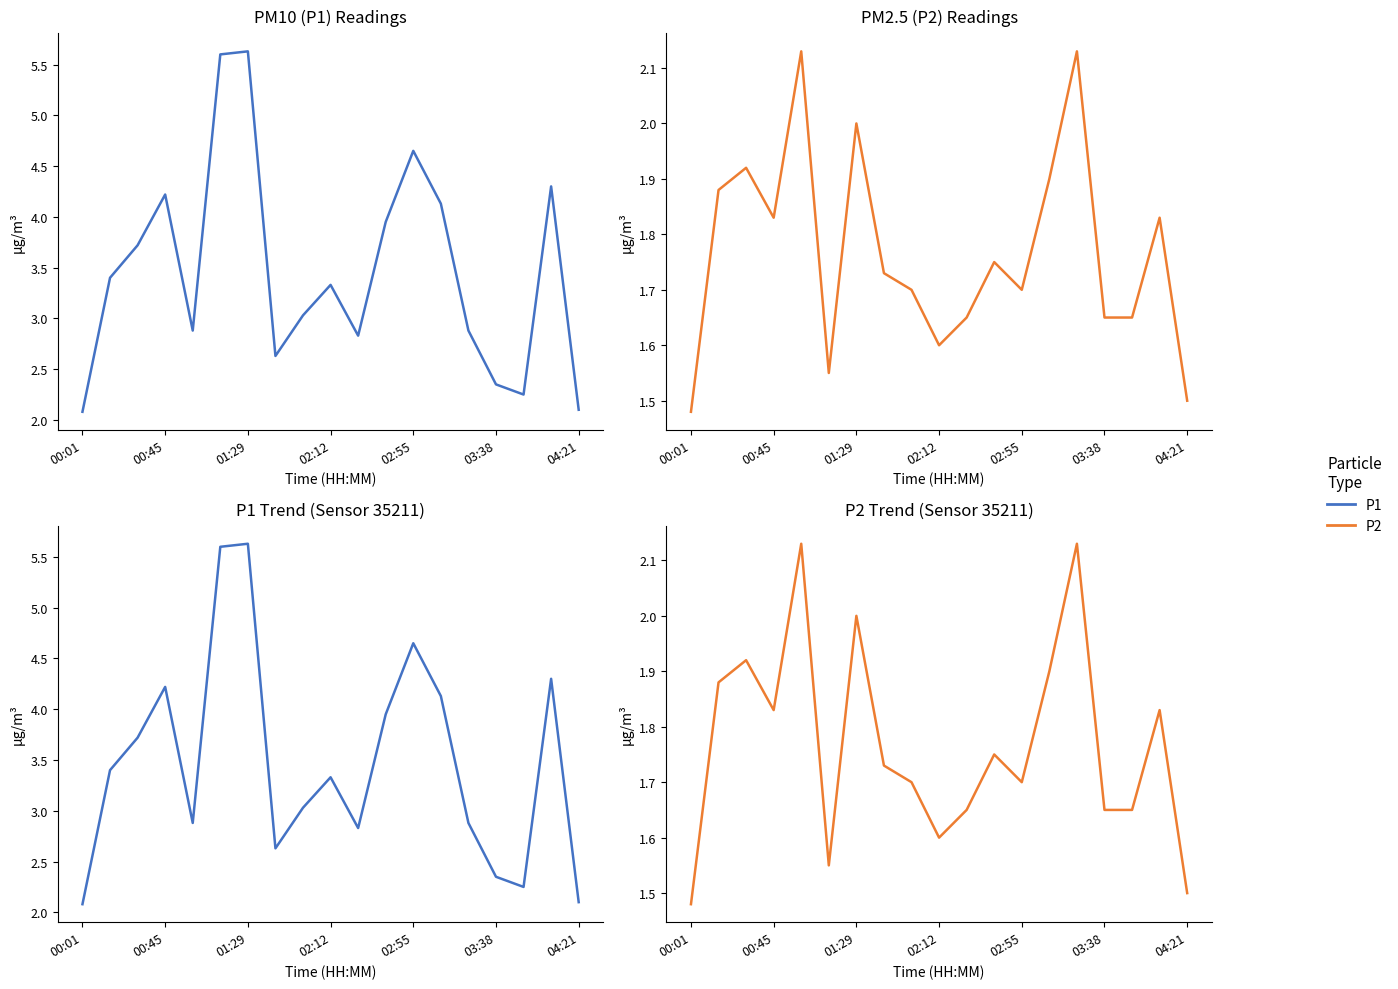

The P2 series shows 1.9 at 13. True or false?

True